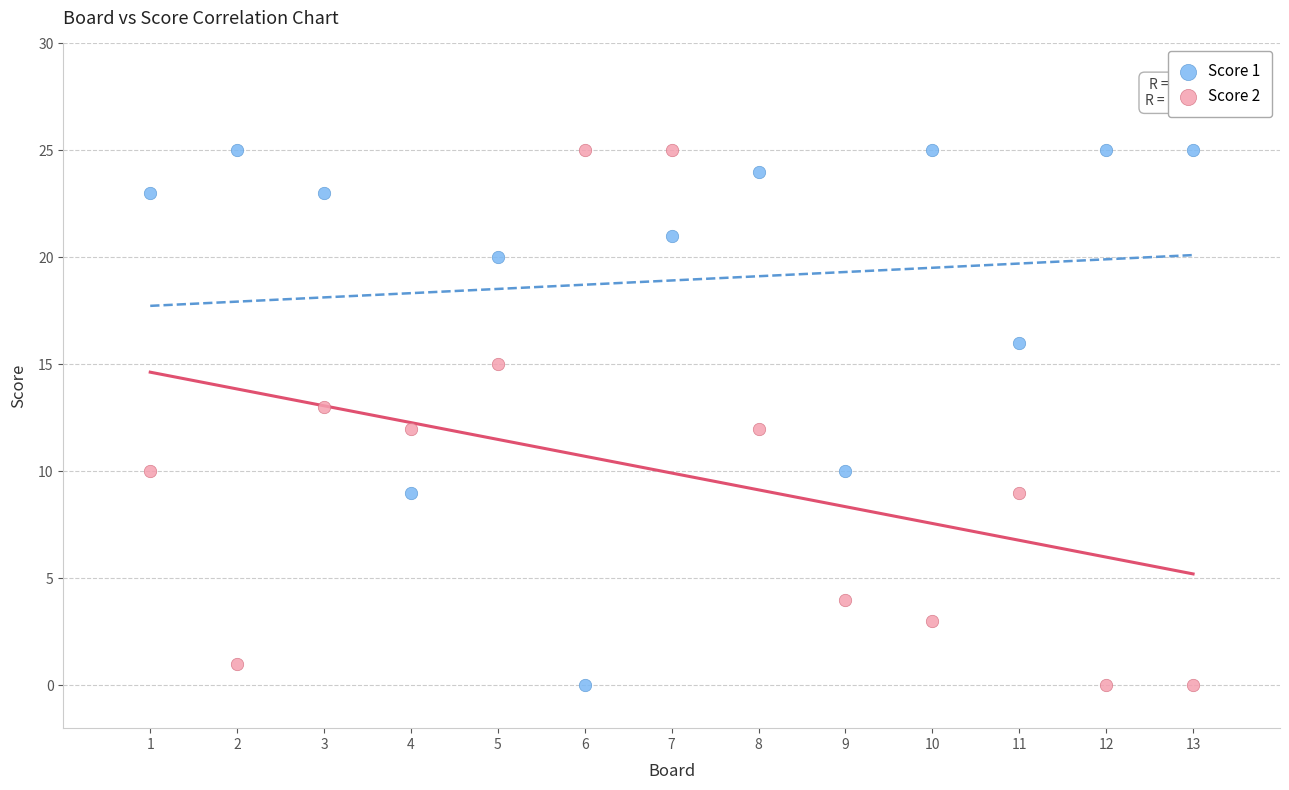

What are all the series names shown in the legend?

Score 1, Score 2